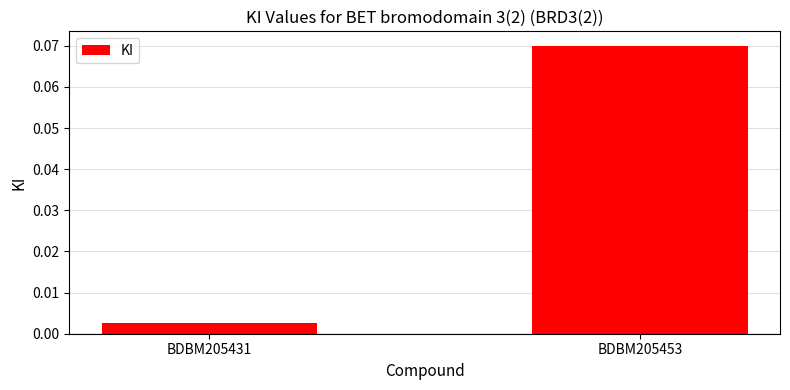

Rank the categories by value from highest to lowest.

BDBM205453, BDBM205431